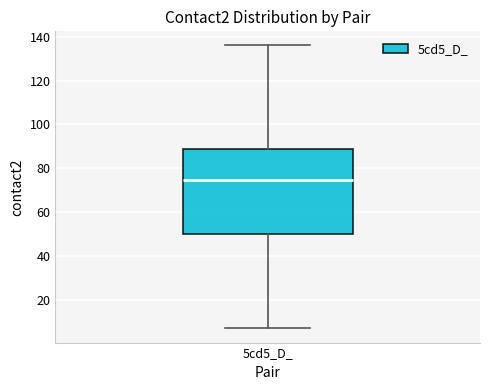

Transcribe this box plot: give where the median line is, the range the box spans, and where the two whiskers end, as read against the y-axis. The values are not printed on the chart, so give them approximately, as read against the axis.

median 74, box 50 to 90, whiskers 8 to 136